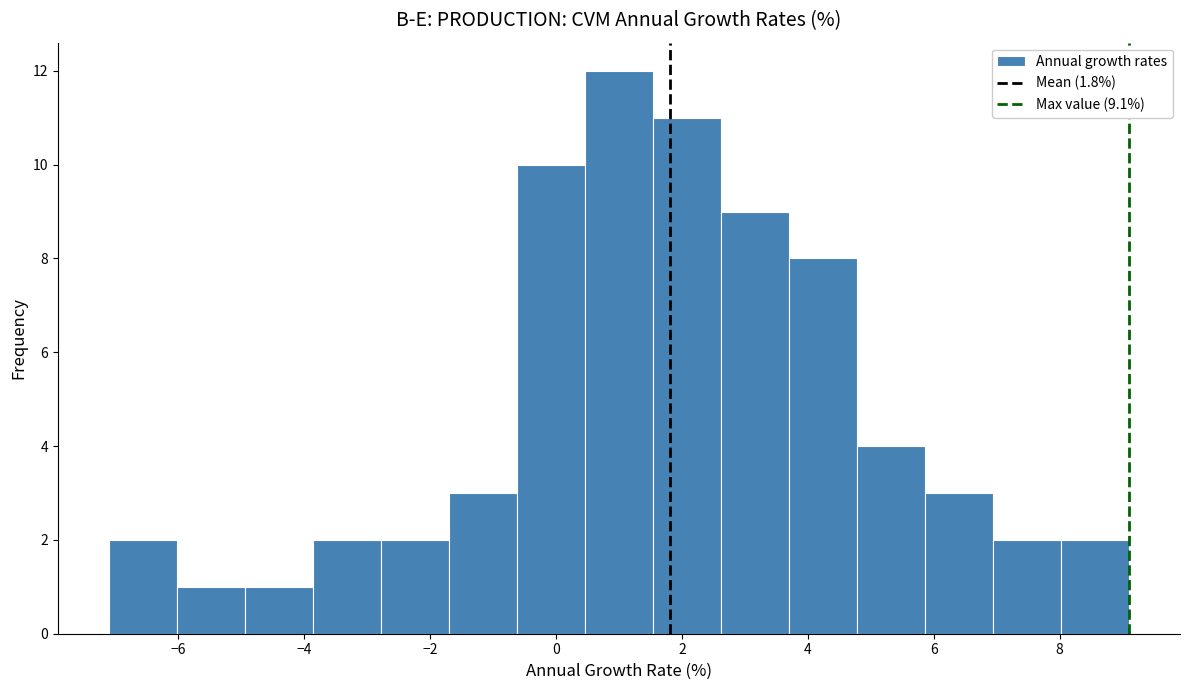

Reading left to right, list every bar in this chart as the range it spans on the x-axis followed by its height. Neither the bar edges nor the heights are printed on the chart, so give them approximately, as read against the axes.

-7.10 to -6.02: 2
-6.02 to -4.94: 1
-4.94 to -3.86: 1
-3.86 to -2.78: 2
-2.78 to -1.70: 2
-1.70 to -0.62: 3
-0.62 to 0.46: 10
0.46 to 1.54: 12
1.54 to 2.62: 11
2.62 to 3.70: 9
3.70 to 4.78: 8
4.78 to 5.86: 4
5.86 to 6.94: 3
6.94 to 8.02: 2
8.02 to 9.10: 2